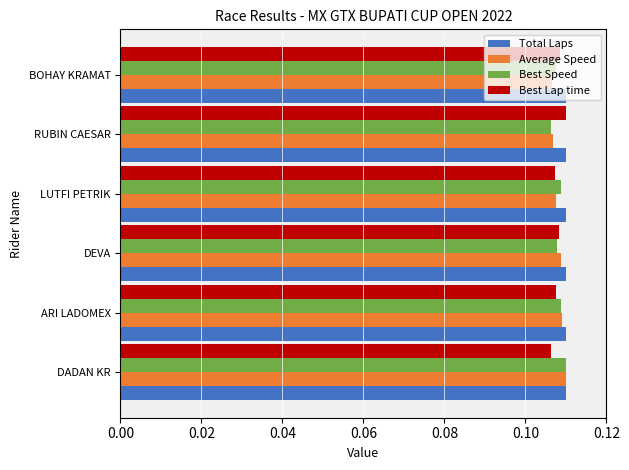

What are all the series names shown in the legend?

Total Laps, Average Speed, Best Speed, Best Lap time